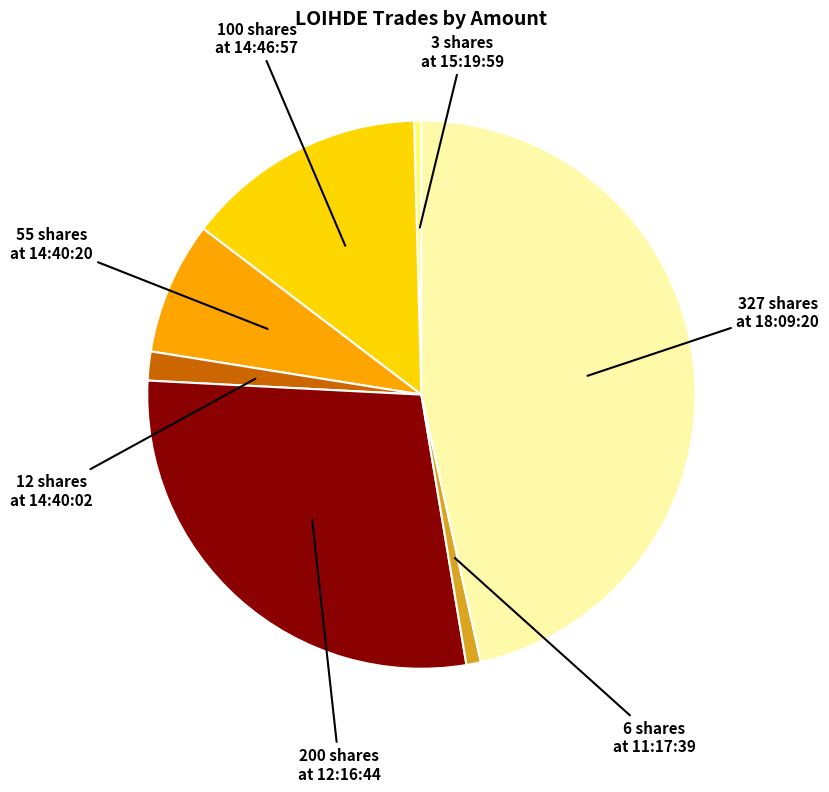

Is there a majority slice in this chart?

No